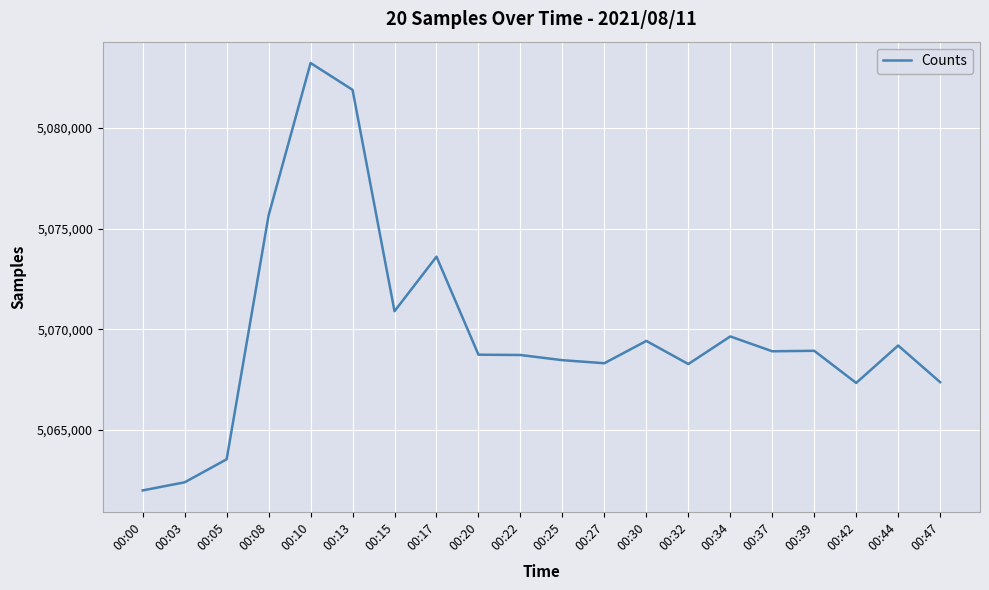

How many values are below 5068914?

10